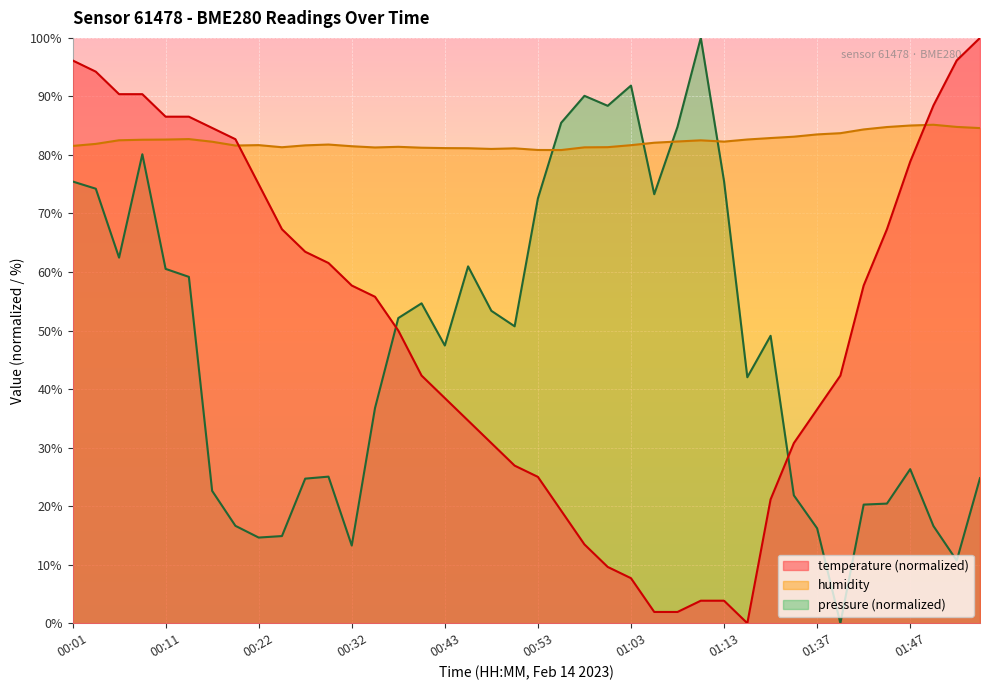

What is the average value of the temperature series?

50.5